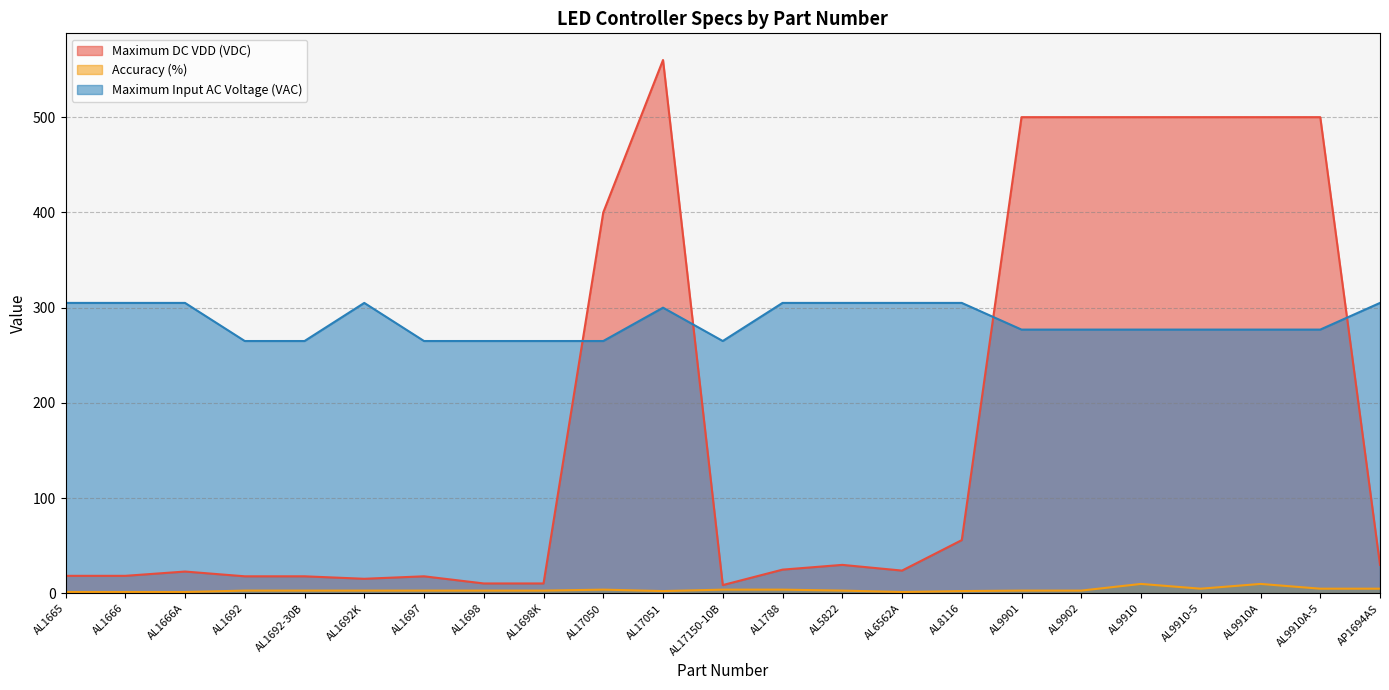

Rank the series at AL1692K from highest to lowest value.

Maximum Input AC Voltage (VAC), Maximum DC VDD (VDC), Accuracy (%)